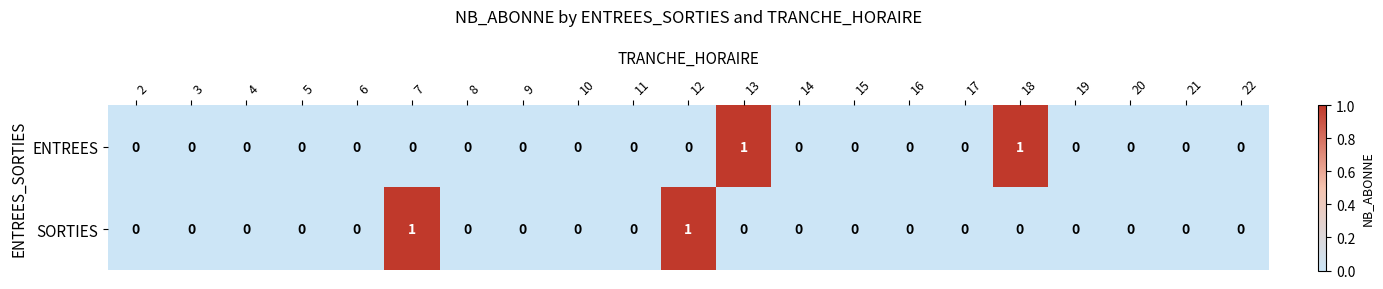

How many ENTREES values are between 0 and 1?

21